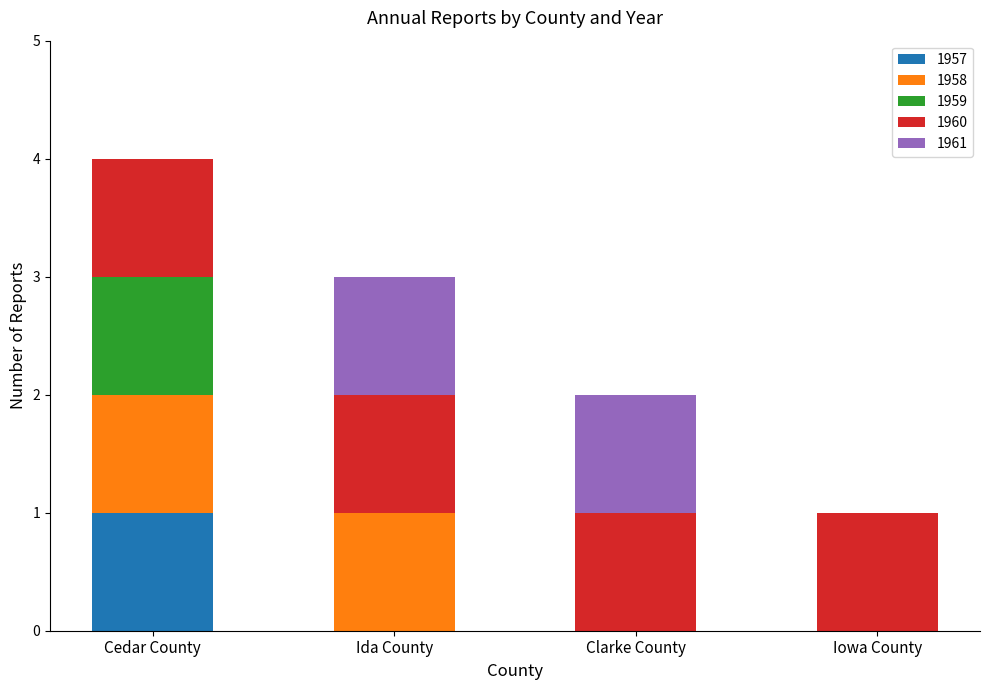

What are all the series names shown in the legend?

1957, 1958, 1959, 1960, 1961